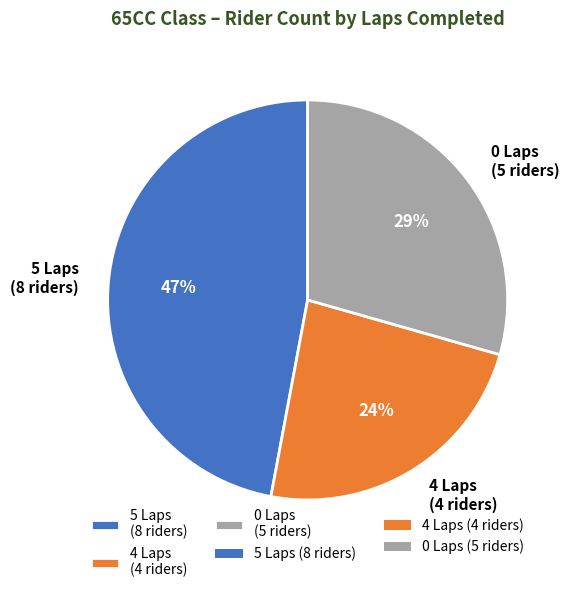

Combined, do 0 Laps (5 riders) and 5 Laps (8 riders) account for over 50%?

Yes